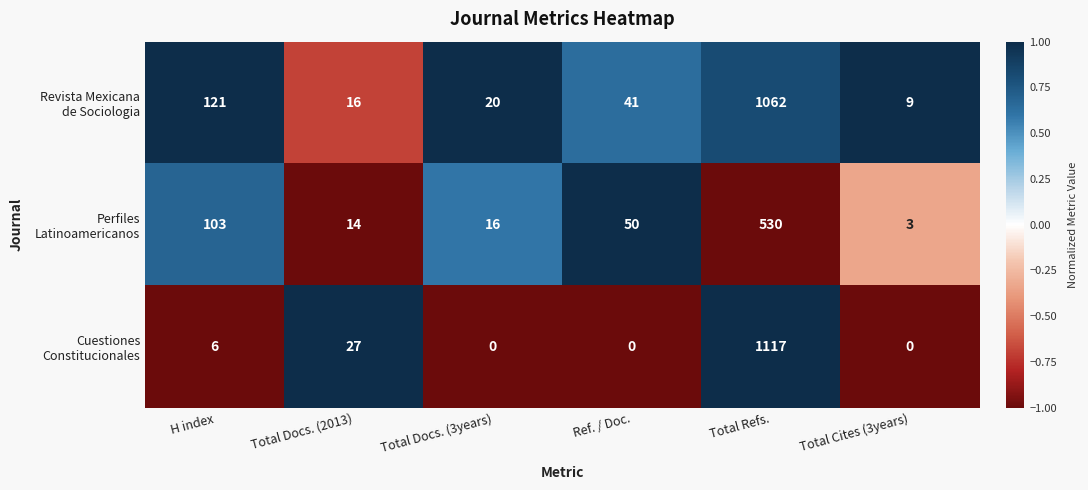

What is the total value across all series at H index?

230